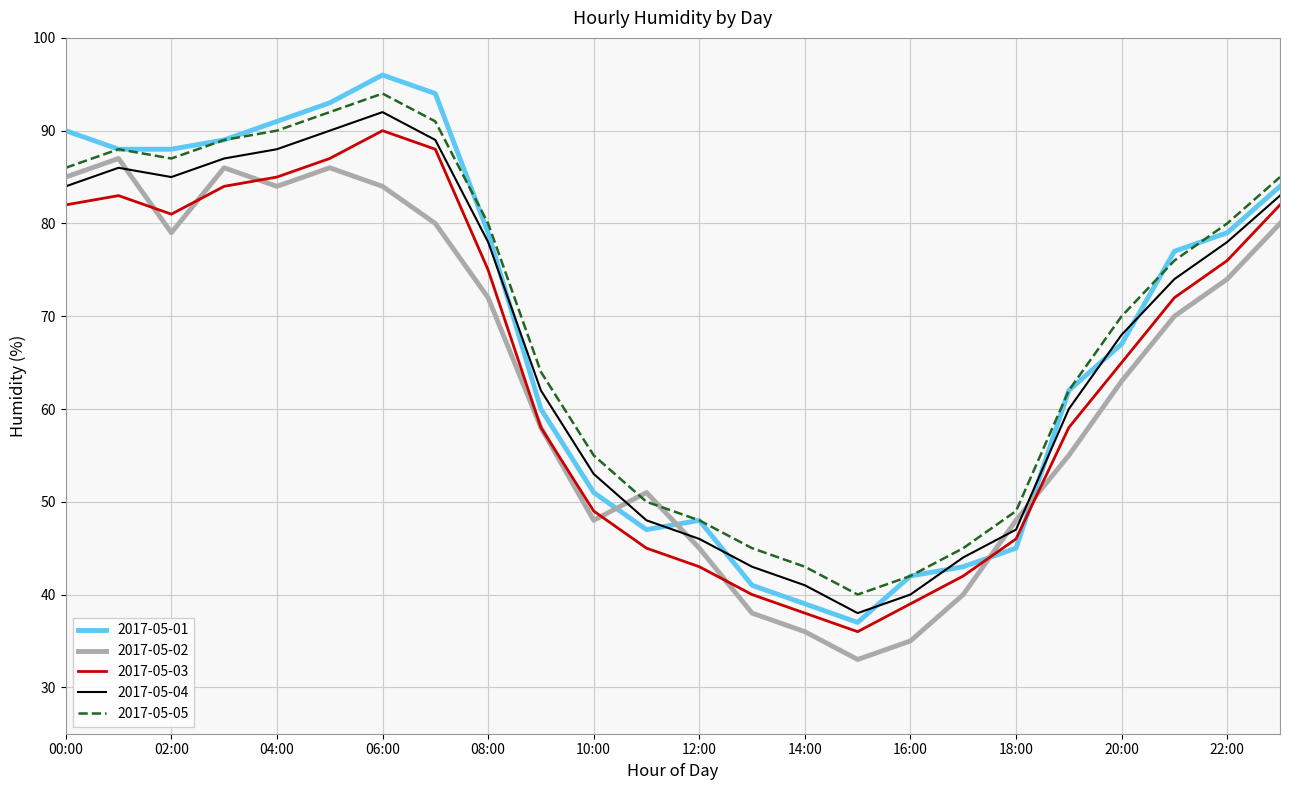

What are all the series names shown in the legend?

2017-05-01, 2017-05-02, 2017-05-03, 2017-05-04, 2017-05-05